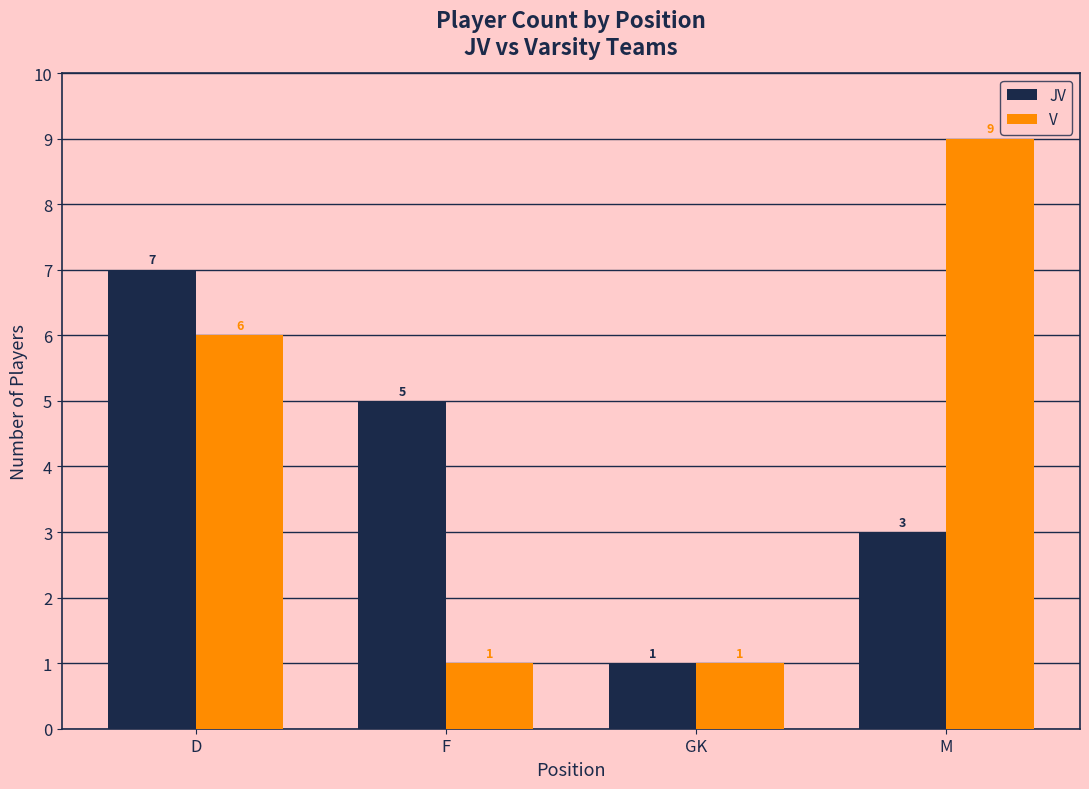

The V series shows 6 at D. True or false?

True